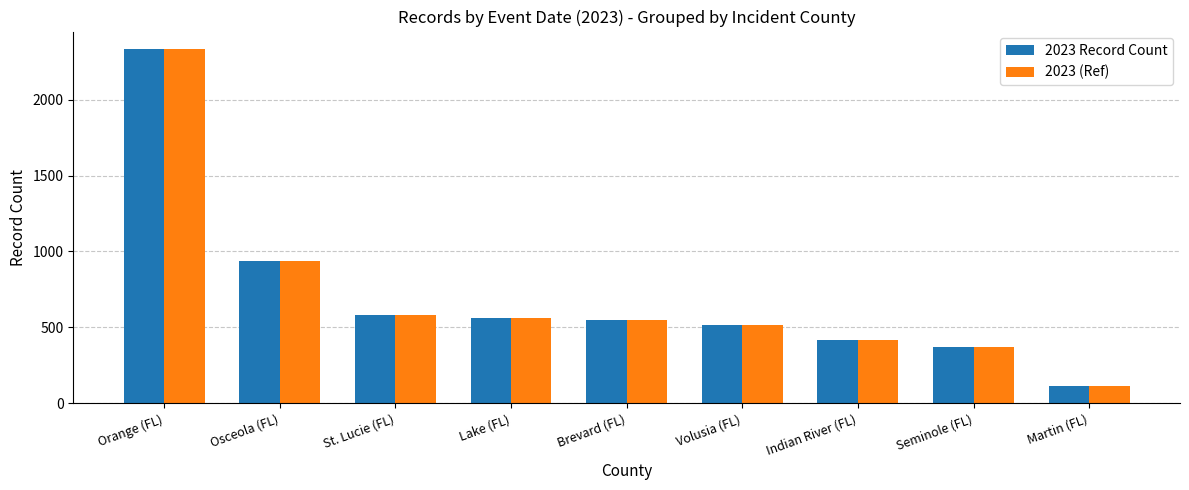

At which label is 2023 (Ref) closest to 1222?

Osceola (FL)